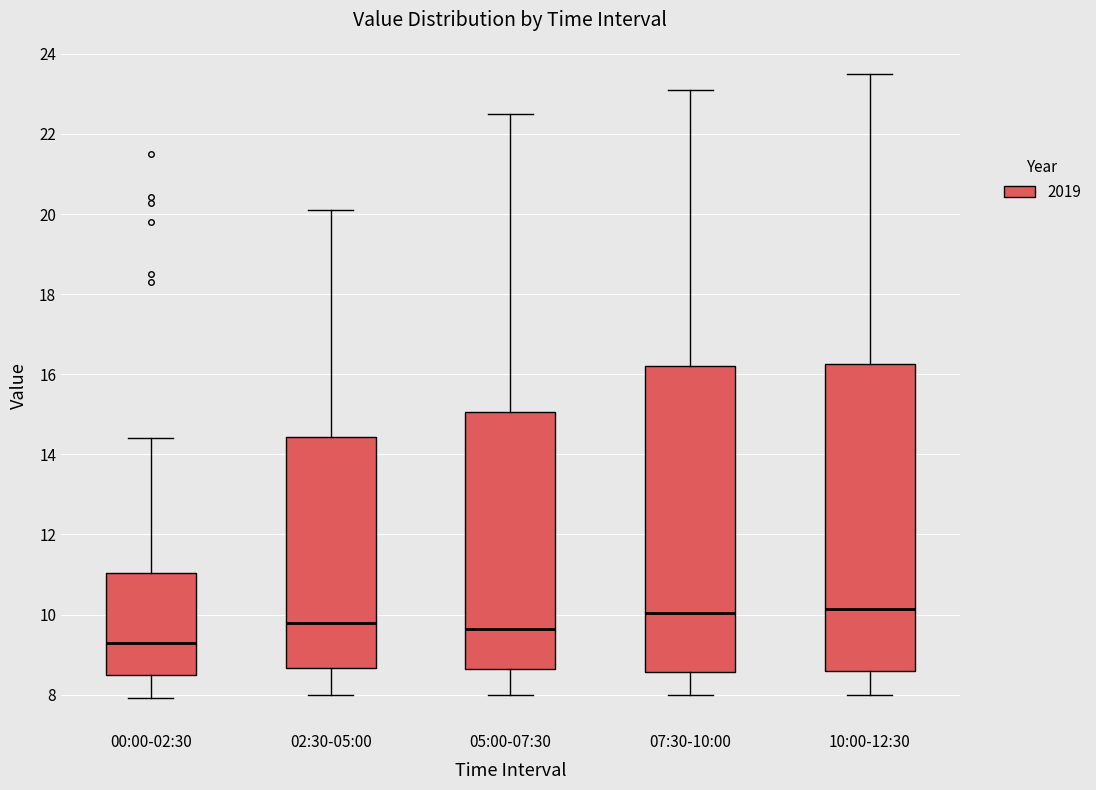

Reading left to right, transcribe this box plot: for each box, give where its median line is, the range the box spans, and where its two whiskers end, as read against the y-axis. The values are not printed on the chart, so give them approximately, as read against the axis.

00:00-02:30: median 9.2, box 8.4 to 11.0, whiskers 8.0 to 14.4
02:30-05:00: median 9.8, box 8.6 to 14.4, whiskers 8.0 to 20.2
05:00-07:30: median 9.6, box 8.6 to 15.0, whiskers 8.0 to 22.6
07:30-10:00: median 10.0, box 8.6 to 16.2, whiskers 8.0 to 23.2
10:00-12:30: median 10.2, box 8.6 to 16.2, whiskers 8.0 to 23.6